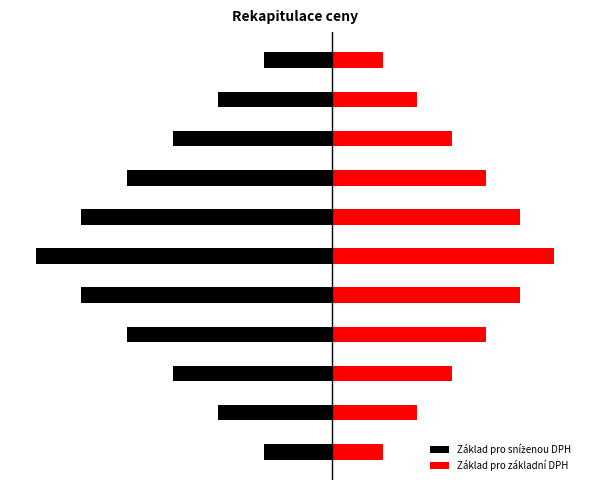

At which label is Základ pro sníženou DPH closest to -49?

2